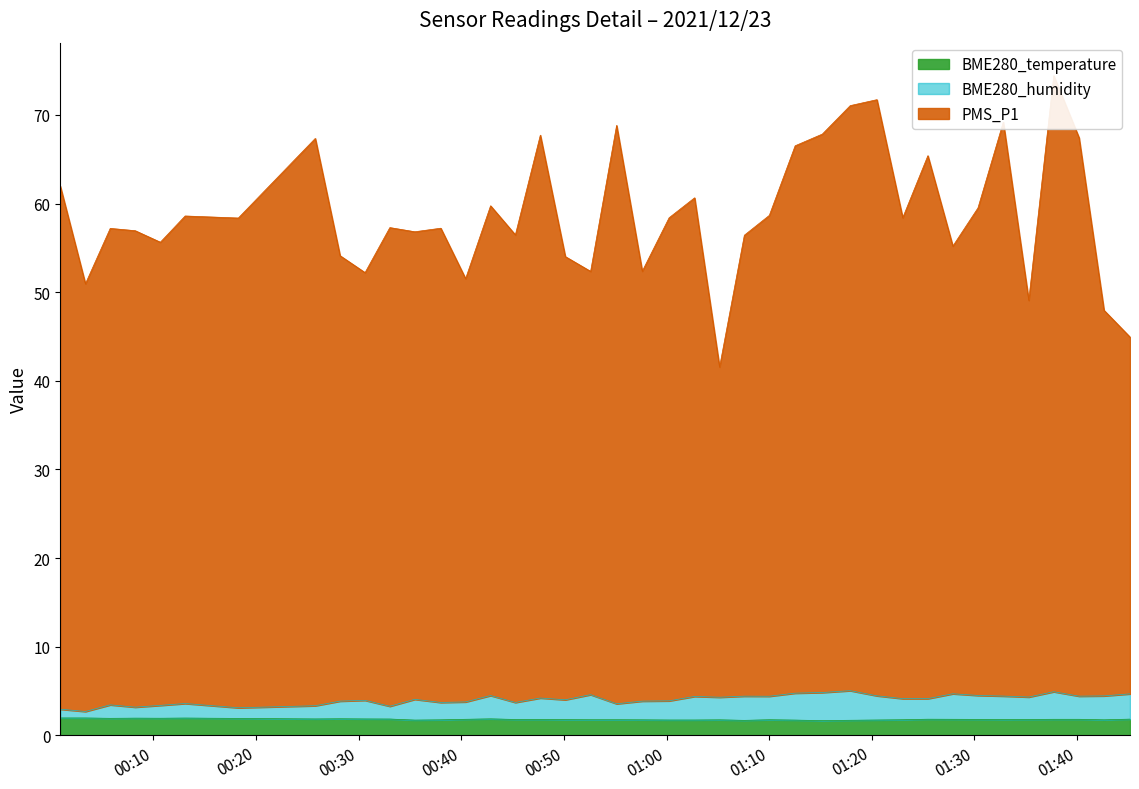

Does the chart display data point markers on the line(s)?

No